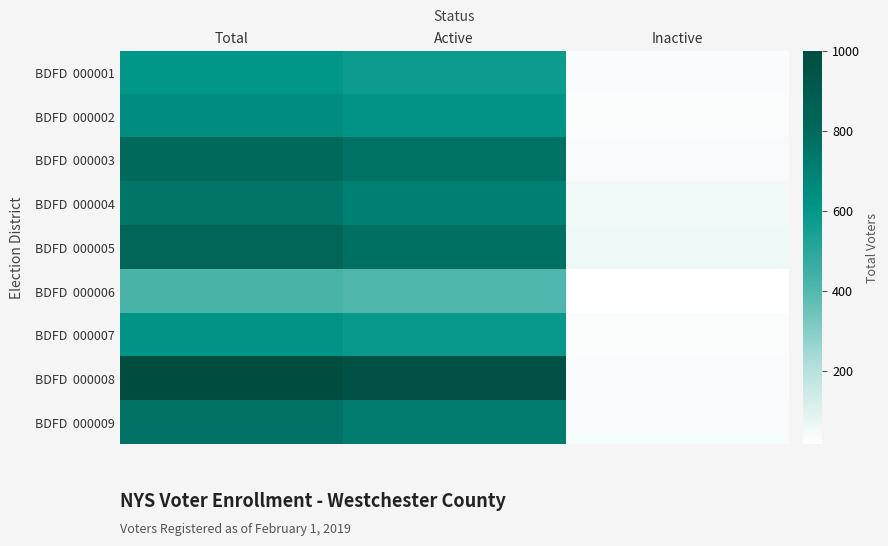

At which category does the chart reach its minimum across all series?

Inactive